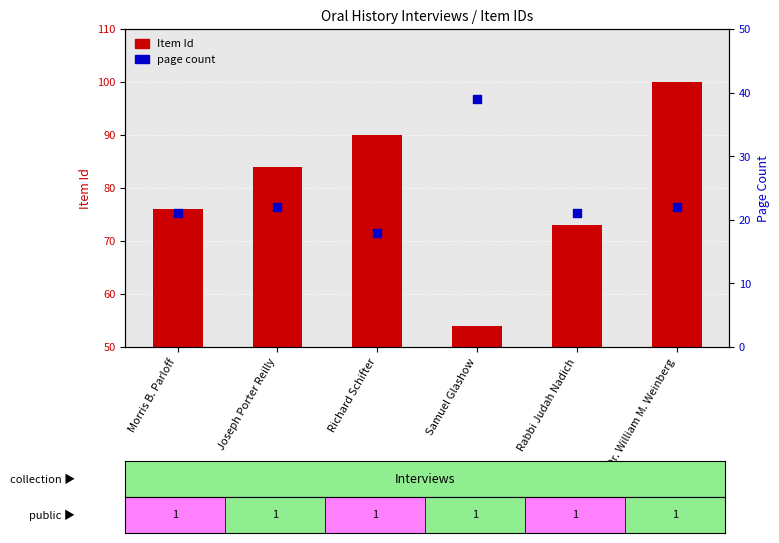

Is the value of page count at Morris B. Parloff greater than the value of Item Id at Joseph Porter Reilly?

No